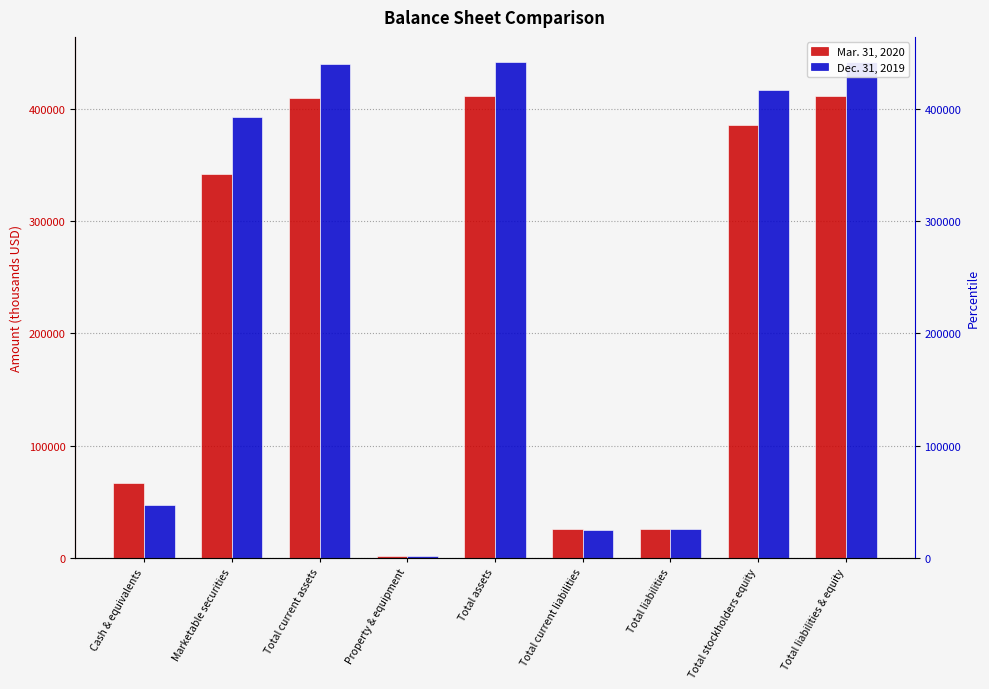

The value of Mar. 31, 2020 at Cash & equivalents is 66651. True or false?

True